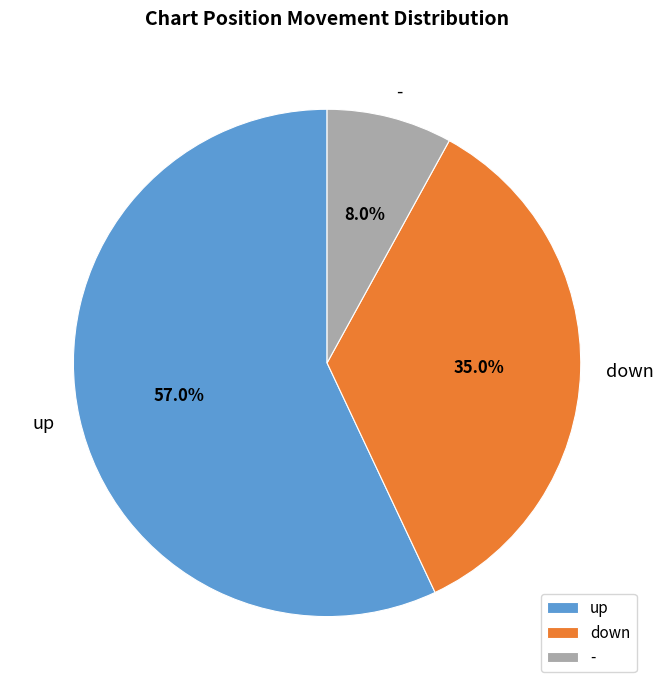

The down slice represents 46% of the pie. True or false?

False